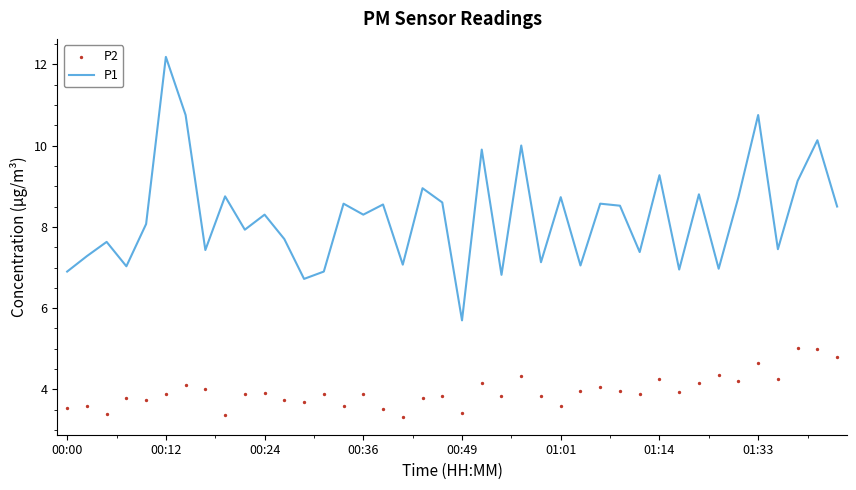

What is the total value across all series at 13?

10.8